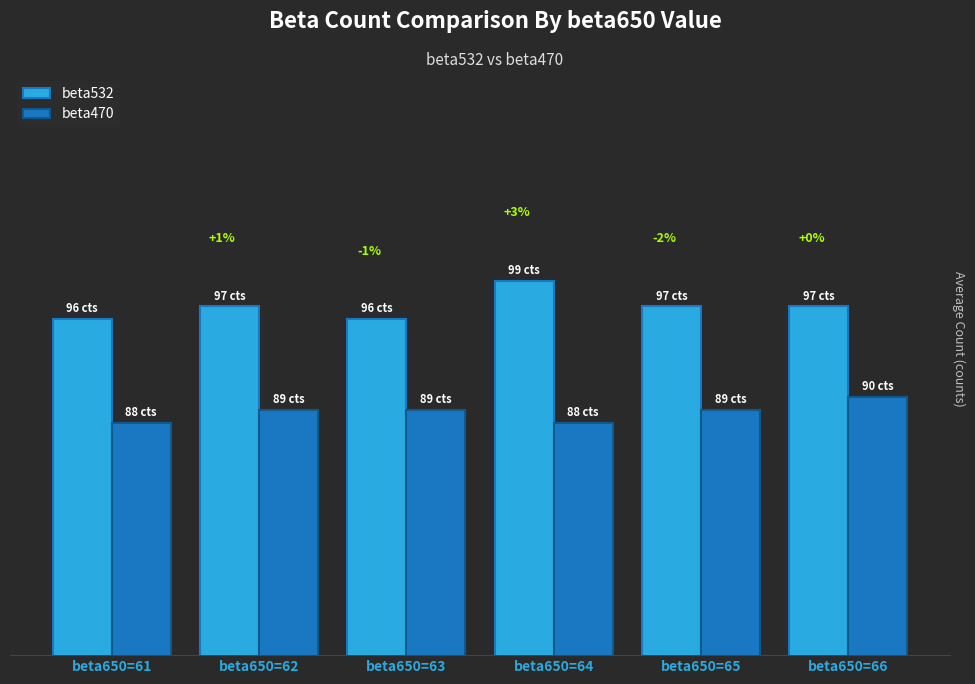

What is the sum of the beta470 values at beta650=66 and beta650=65?

179